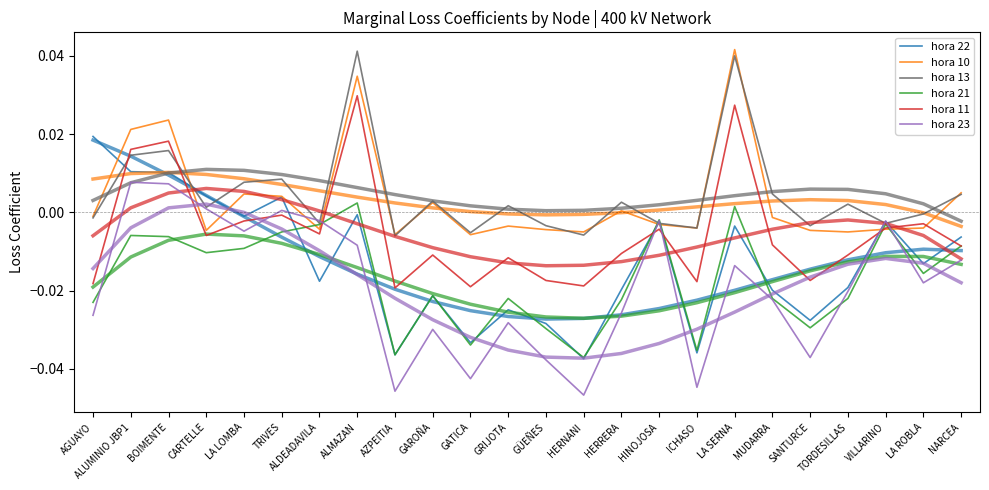

How many intersections are there between hora 13 and hora 22?

7